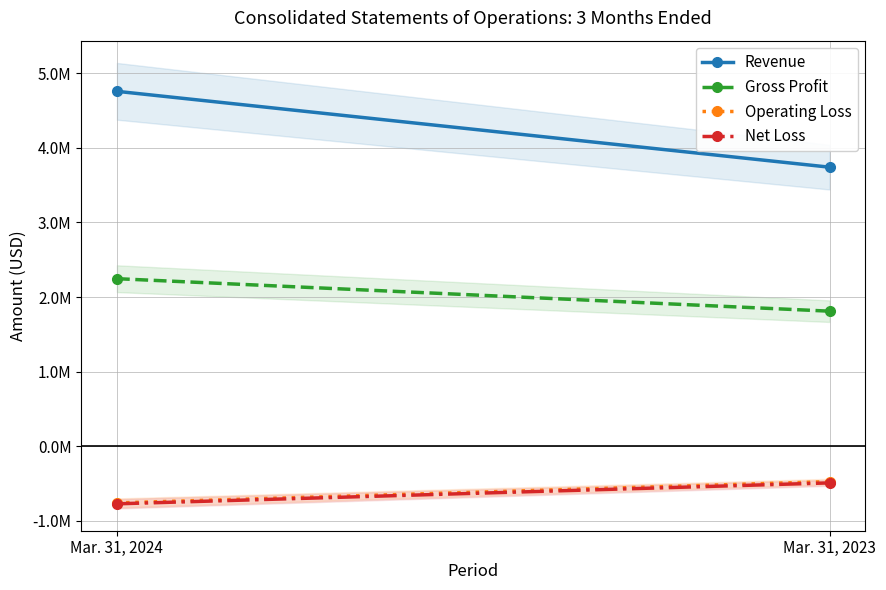

What is the sum of all Revenue values?

8502000